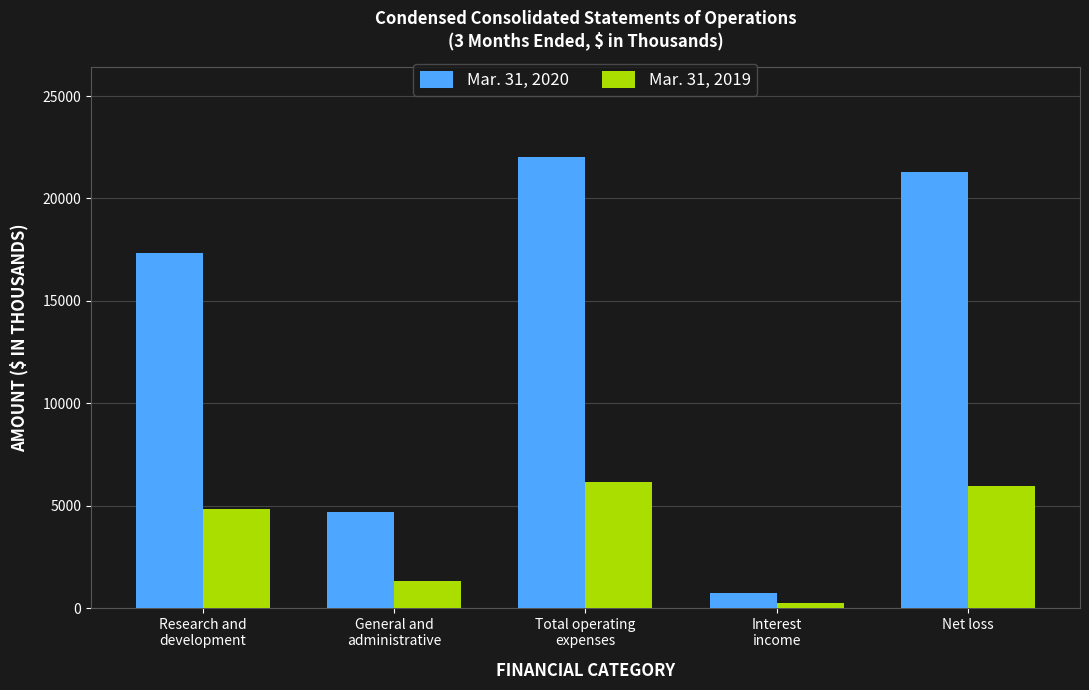

Is it true that Mar. 31, 2020 equals 22032 at Total operating
expenses?

True